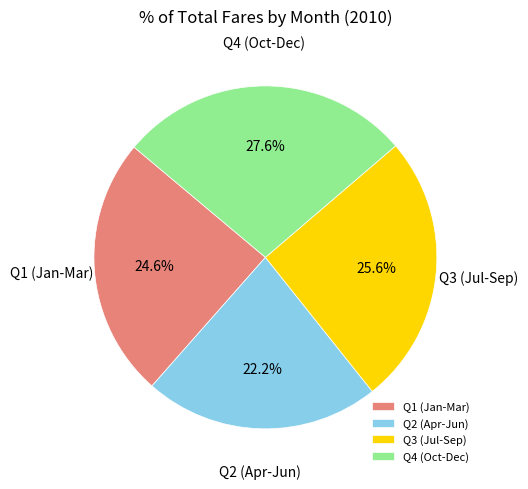

How much of the chart is everything except Q3 (Jul-Sep)?

74.4%